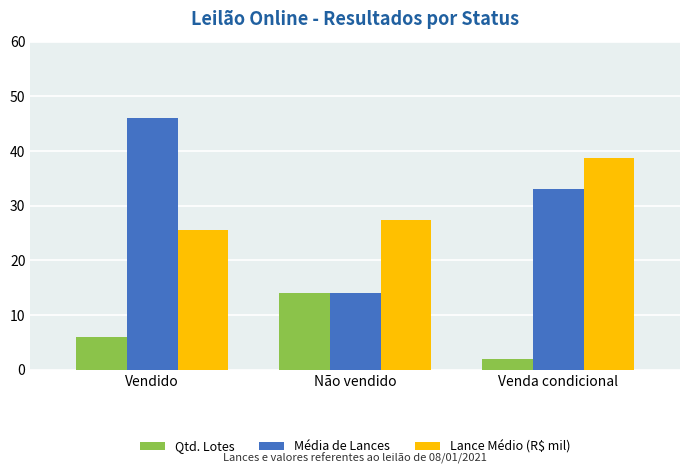

How many bars are there in each group?

3